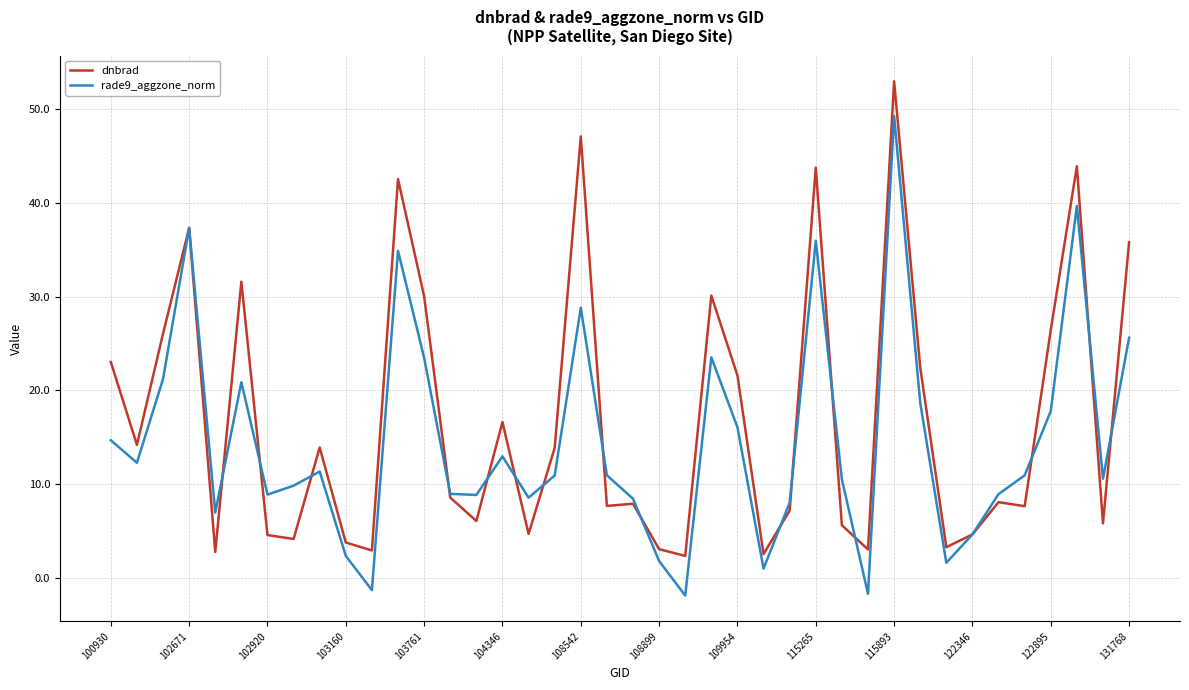

Which series ends up on top after the final intersection of rade9_aggzone_norm and dnbrad?

dnbrad